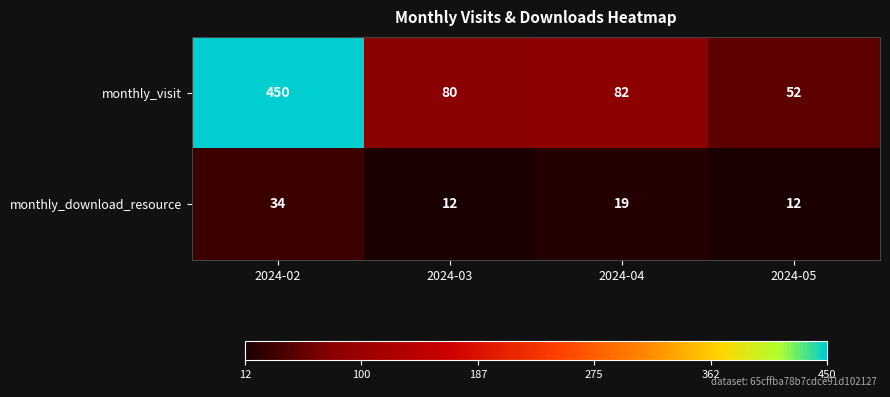

Reading left to right, what are all the values shown in this chart?

monthly_visit: 2024-02=450	2024-03=80	2024-04=82	2024-05=52
monthly_download_resource: 2024-02=34	2024-03=12	2024-04=19	2024-05=12